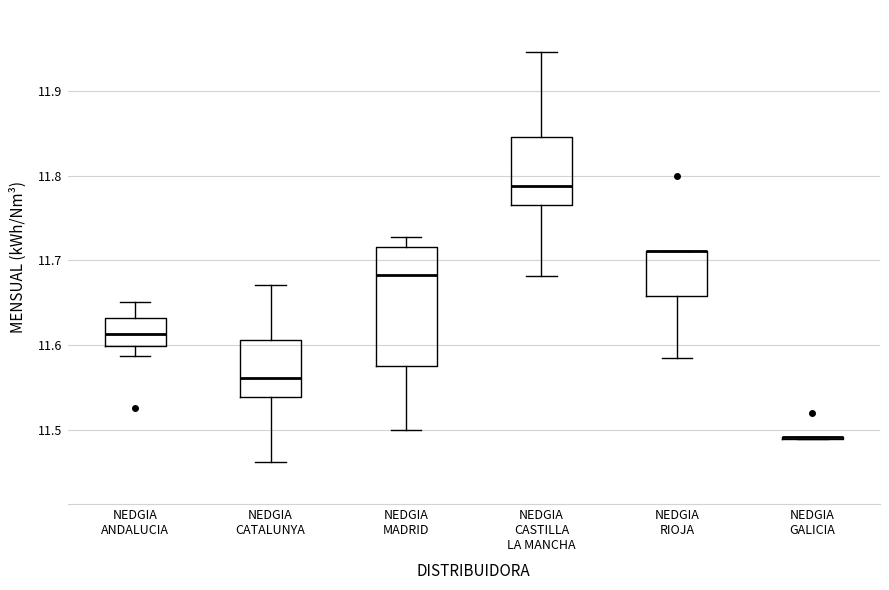

Reading left to right, transcribe this box plot: for each box, give where its median line is, the range the box spans, and where its two whiskers end, as read against the y-axis. The values are not printed on the chart, so give them approximately, as read against the axis.

NEDGIA ANDALUCIA: median 11.61, box 11.60 to 11.63, whiskers 11.59 to 11.65
NEDGIA CATALUNYA: median 11.56, box 11.54 to 11.61, whiskers 11.46 to 11.67
NEDGIA MADRID: median 11.68, box 11.58 to 11.72, whiskers 11.50 to 11.73
NEDGIA CASTILLA LA MANCHA: median 11.79, box 11.77 to 11.85, whiskers 11.68 to 11.95
NEDGIA RIOJA: median 11.71 (drawn on the box's upper edge), box 11.66 to 11.71, whiskers 11.59 to 11.71
NEDGIA GALICIA: box collapsed to a line at 11.49, whiskers 11.49 to 11.49